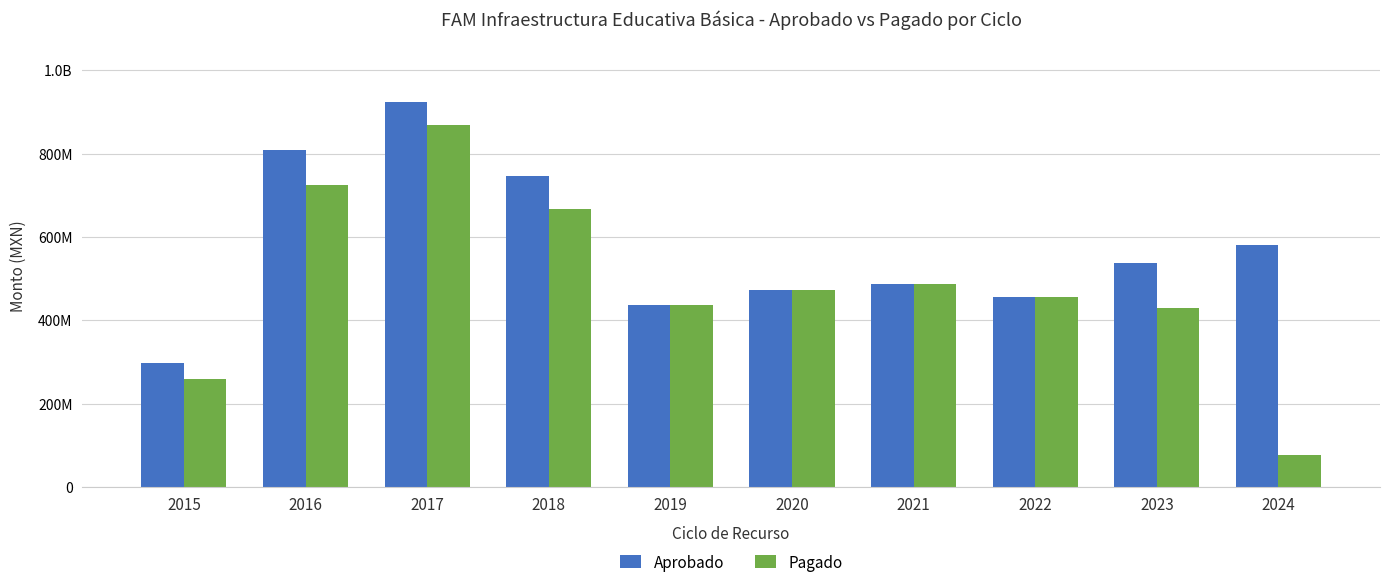

Does the chart contain stacked bars?

No